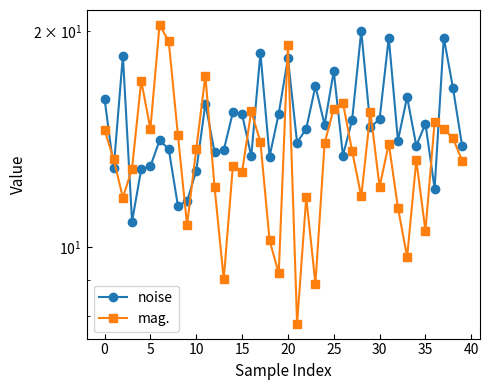

Reading right to left, transcribe all the data shown in this chart.

noise: 13.8	16.7	19.6	12.1	14.9	13.8	16.2	14.1	19.6	15.1	14.7	20.0	15.0	13.4	17.6	14.8	16.8	14.6	14.0	18.3	15.3	13.4	18.6	13.4	15.3	15.4	13.6	13.6	15.8	12.8	11.6	11.4	13.7	14.1	13.0	12.8	10.8	18.5	12.9	16.1
mag.: 13.2	14.2	14.6	14.9	10.5	13.2	9.7	11.3	13.9	12.1	15.4	11.8	13.6	15.9	15.6	14.0	8.9	11.7	7.8	19.2	9.2	10.2	14.0	15.5	12.7	13.0	9.0	12.1	17.3	13.7	10.7	14.3	19.4	20.4	14.6	17.1	12.9	11.7	13.3	14.5